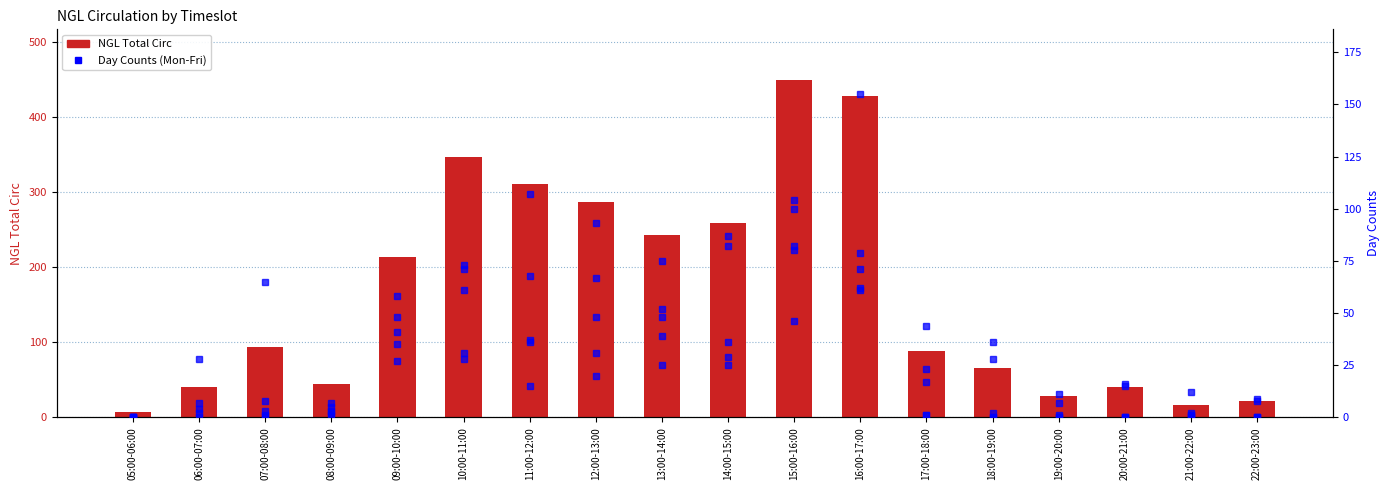

Which series has the largest range (max minus min)?

NGL Total Circ